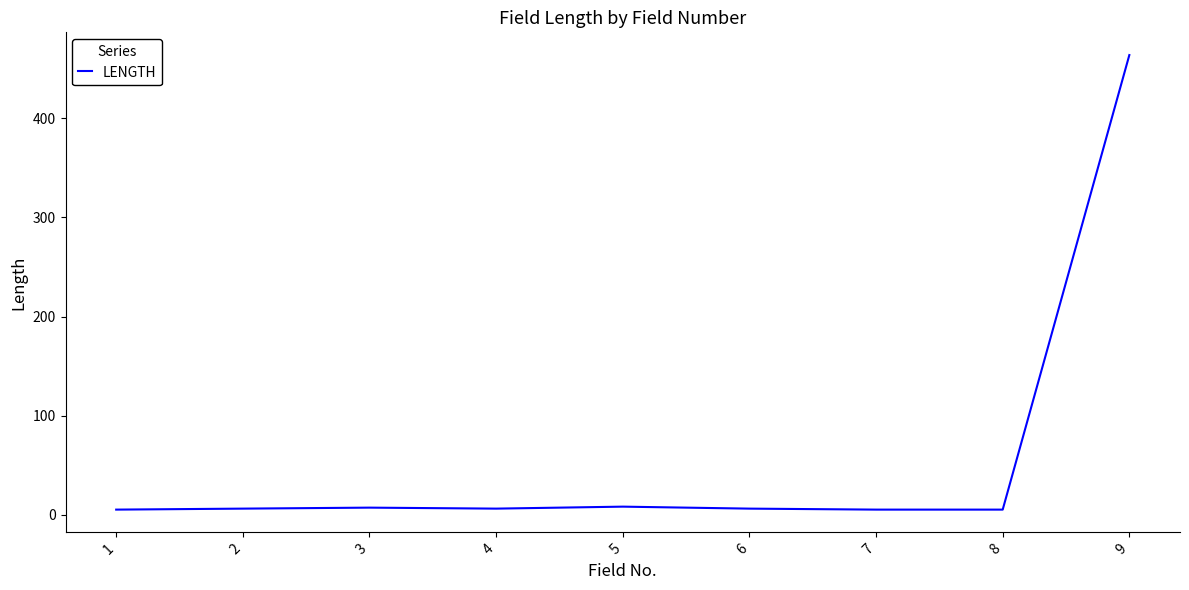

What is the sum of the values at 6 and 5?

14